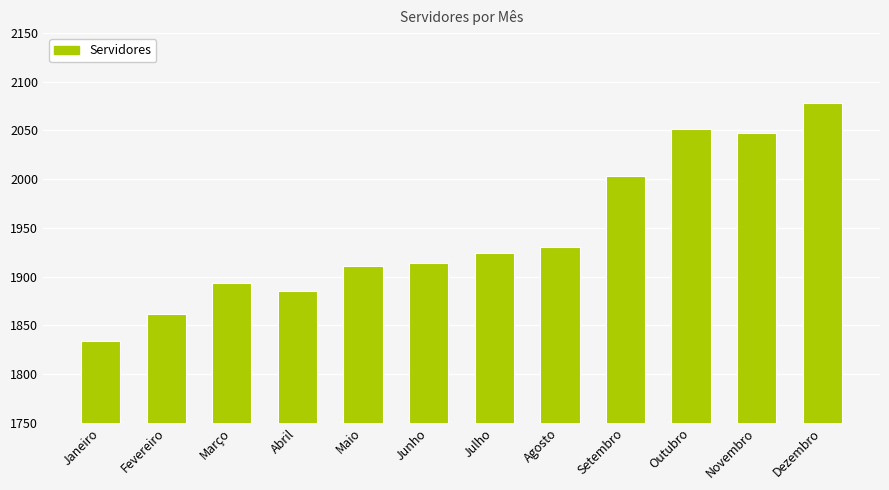

The value at Março is 1893. True or false?

True